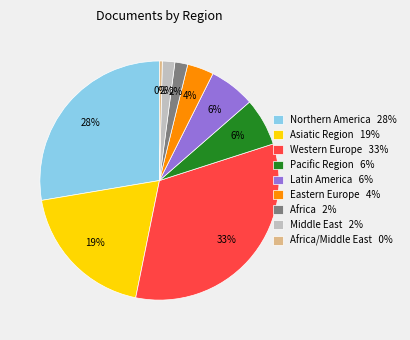

Count the number of slices in the pie.

9